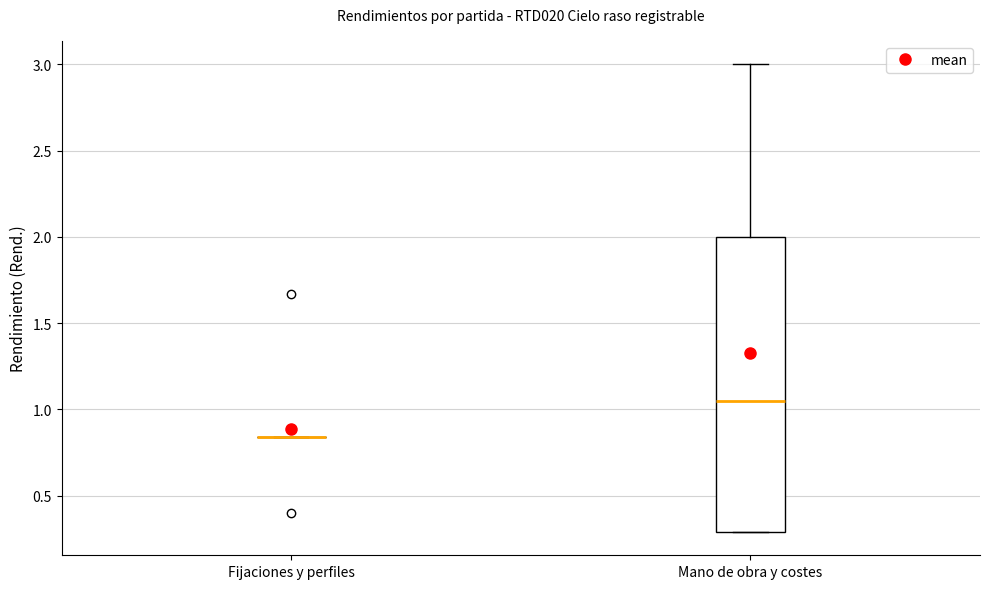

Which box is the tallest, from its lower edge to its upper edge?

Mano de obra y costes